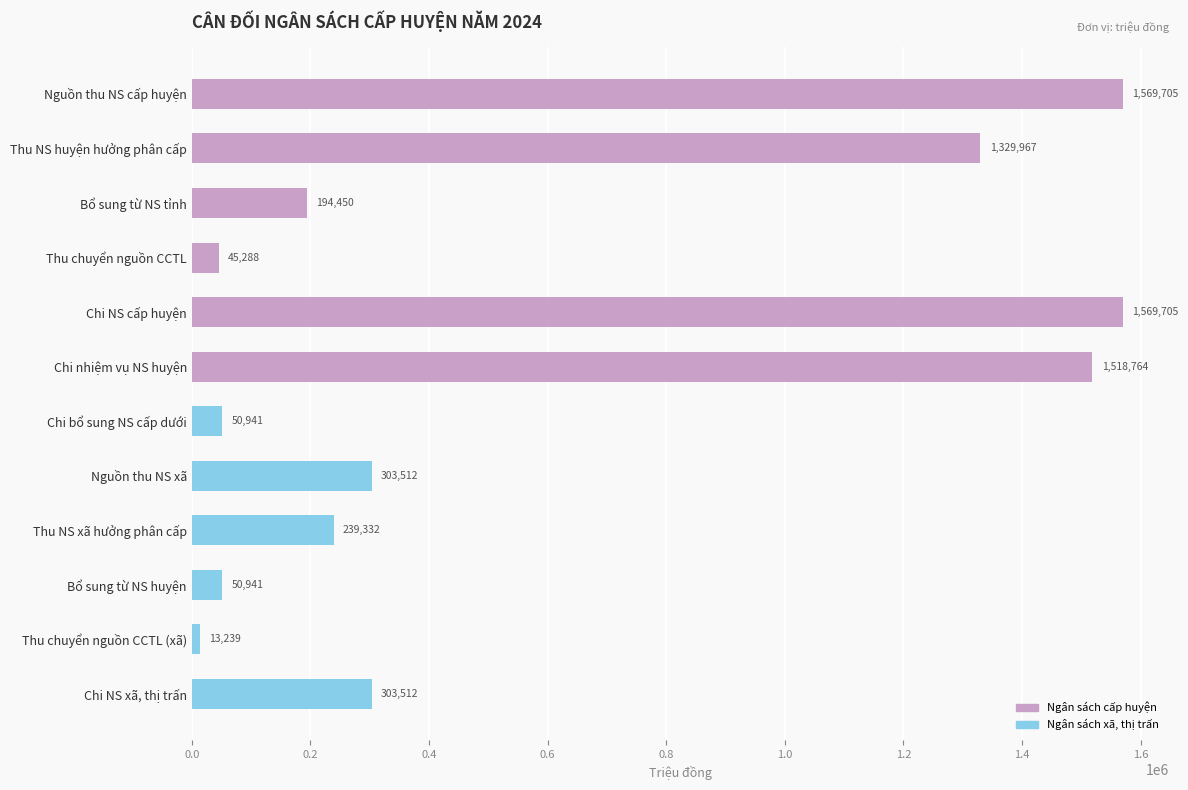

What is the difference between the values at Chi nhiệm vụ NS huyện and Chi NS cấp huyện?

50941.0